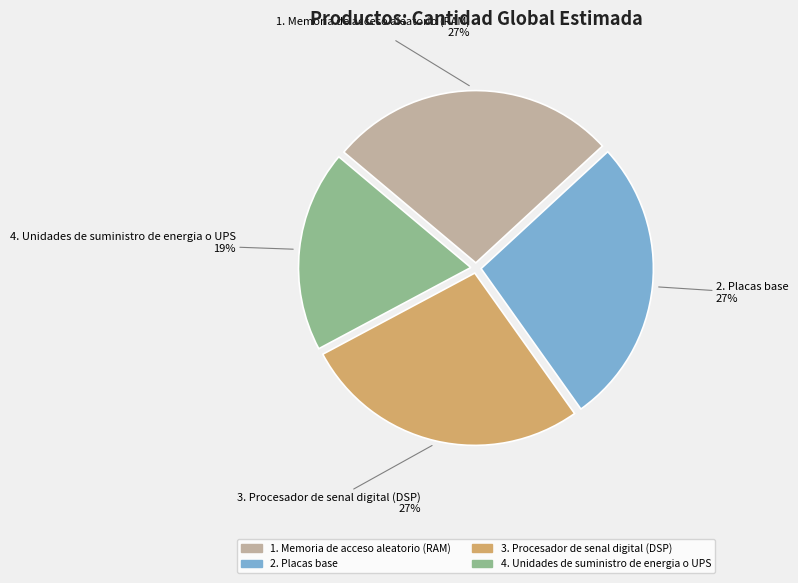

To the nearest percent, what is the average slice percentage?

25%